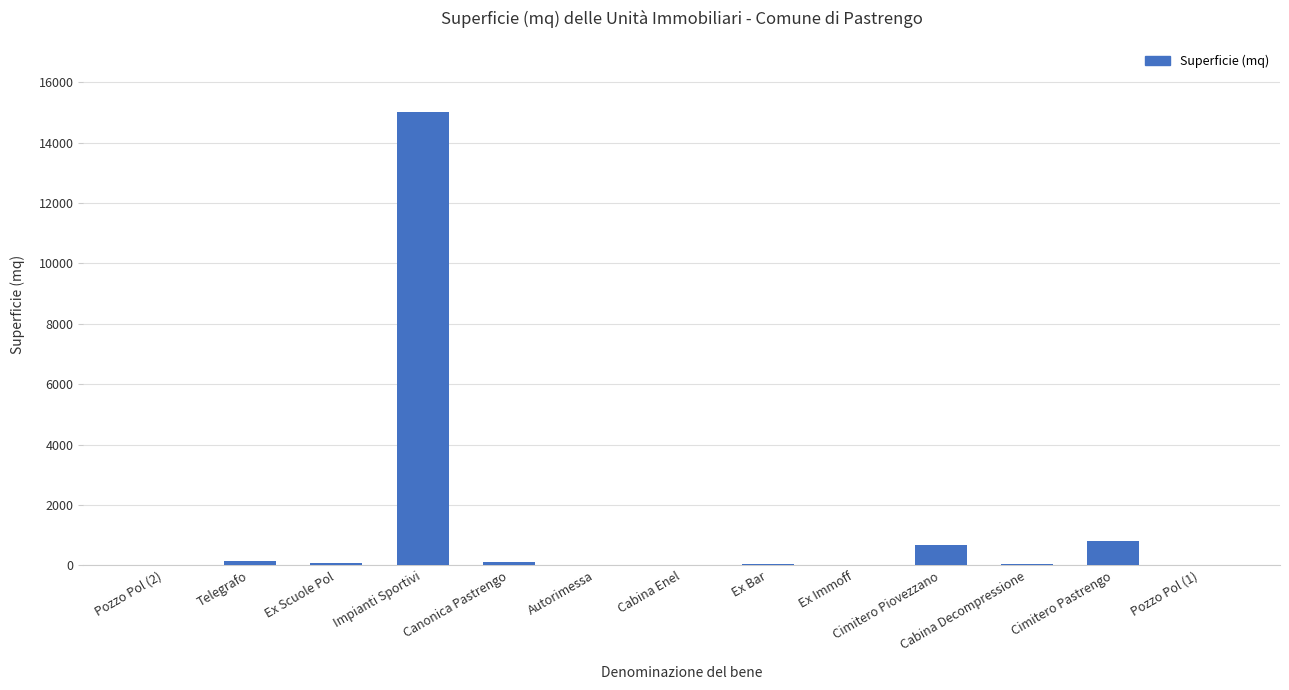

What is the difference between the values at Cimitero Pastrengo and Cabina Enel?

790